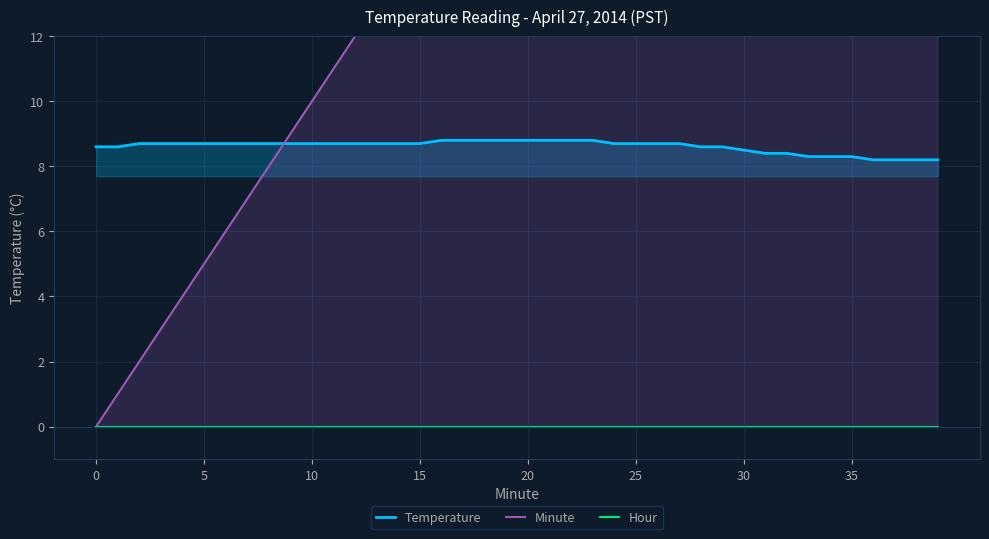

List the series in order of their overall mean, highest first.

Minute, Temperature, Hour